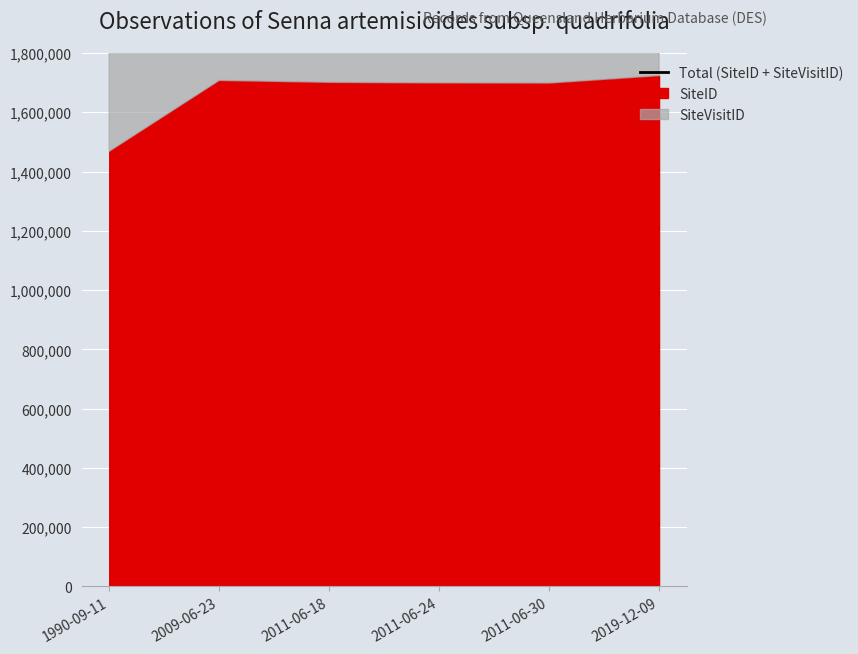

Where is the first local minimum?

2011-06-30